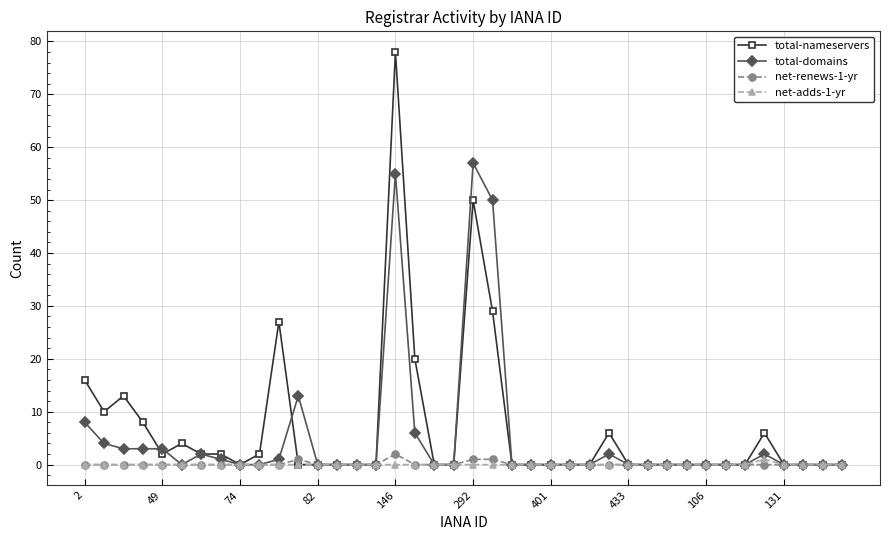

Which series has the widest spread of values?

total-nameservers